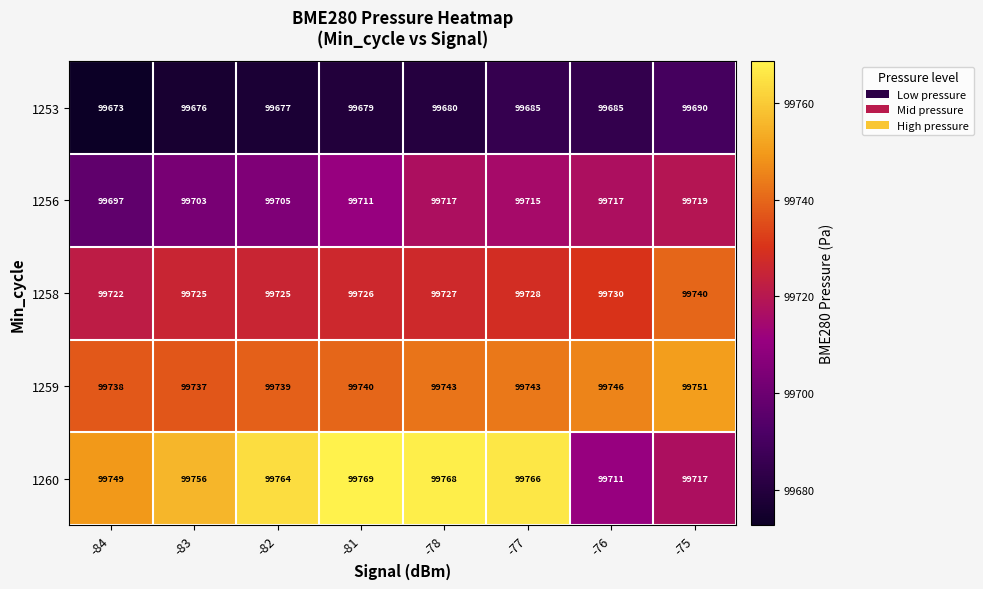

What is the minimum value shown in the chart?

99673